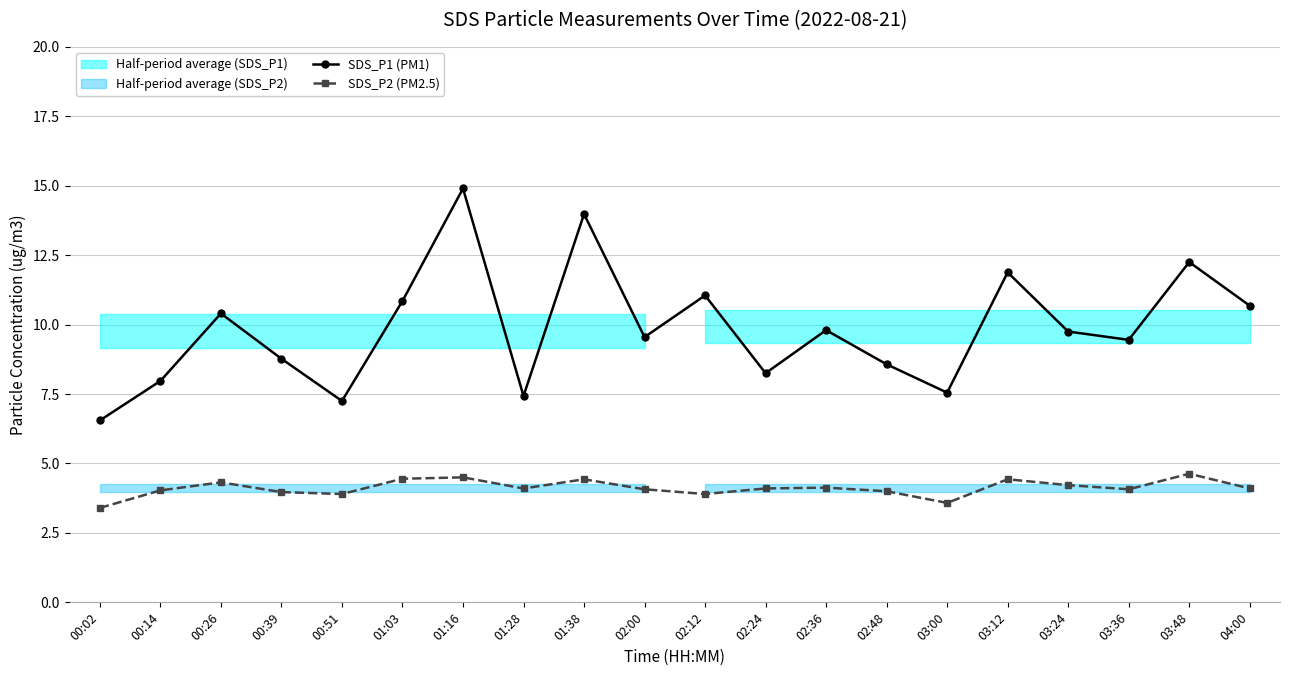

Reading right to left, list all the values displayed in this chart.

SDS_P1 (PM1): 10.7	12.2	9.4	9.8	11.9	7.5	8.6	9.8	8.2	11.1	9.6	14.0	7.4	14.9	10.8	7.2	8.8	10.4	8.0	6.5
SDS_P2 (PM2.5): 4.1	4.6	4.1	4.2	4.4	3.6	4.0	4.1	4.1	3.9	4.1	4.4	4.1	4.5	4.5	3.9	4.0	4.3	4.0	3.4